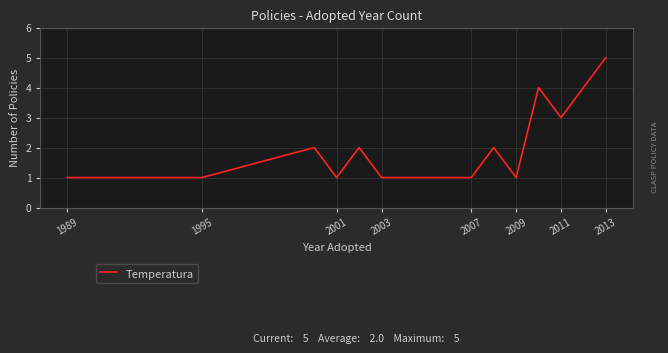

What is the difference between the maximum and minimum values?

4